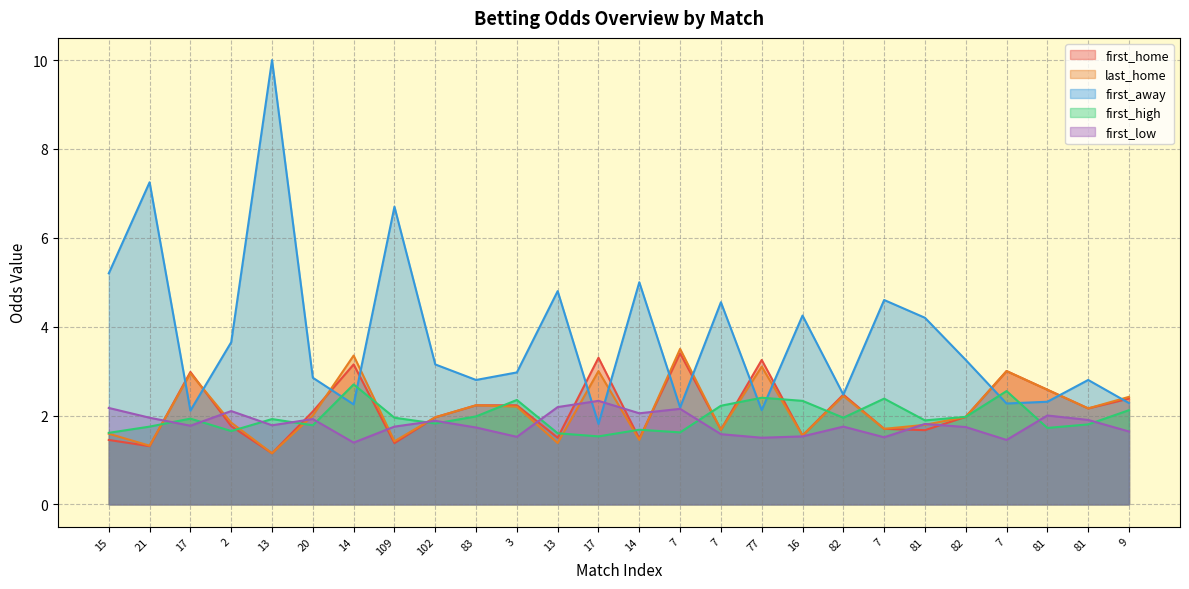

List the labels in order of first_low value, smallest first.

14, 7, 77, 7, 3, 16, 7, 9, 83, 82, 109, 82, 17, 13, 81, 102, 81, 20, 21, 81, 14, 2, 7, 15, 13, 17